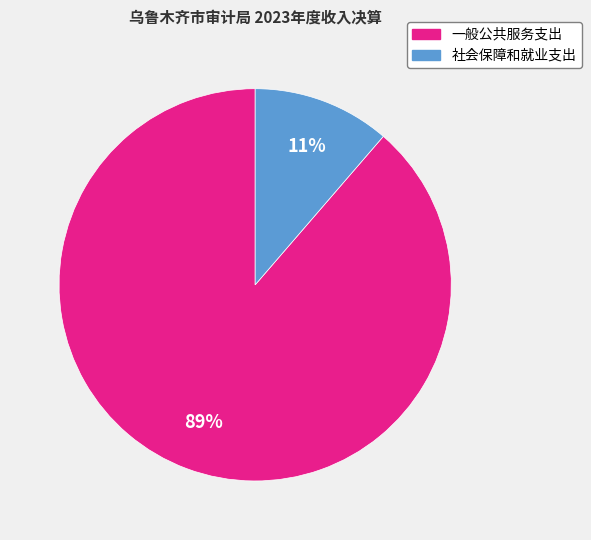

What percentage is the 社会保障和就业支出 slice, to the nearest percent?

11%